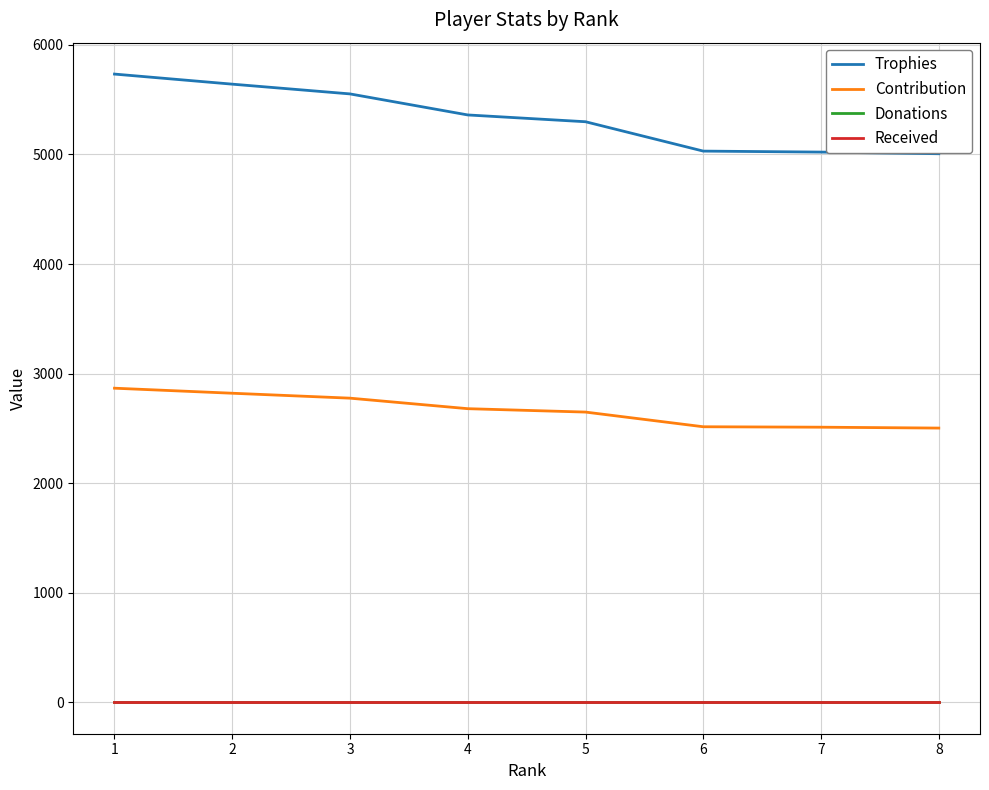

At which label does Received reach its minimum?

1